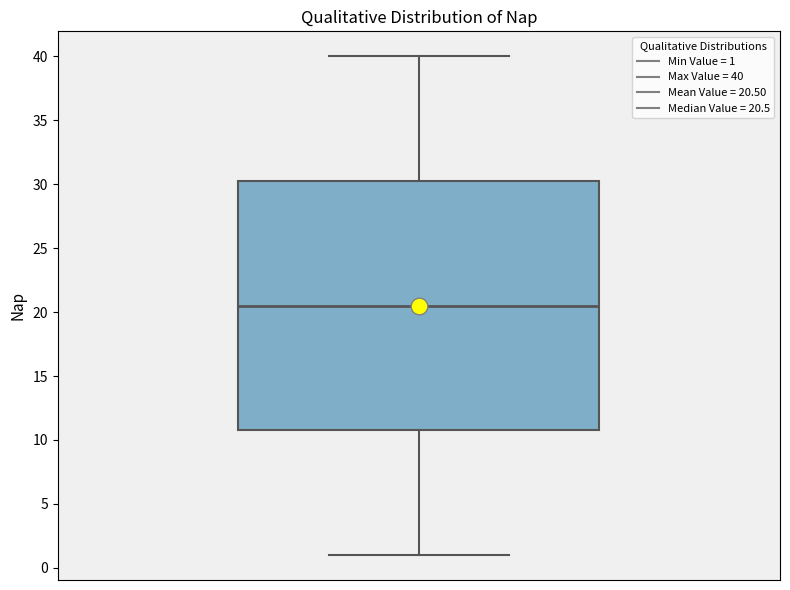

Where does the lower whisker of the box end on the y-axis? The values are not printed on the chart, so give them approximately, as read against the axis.

1.0